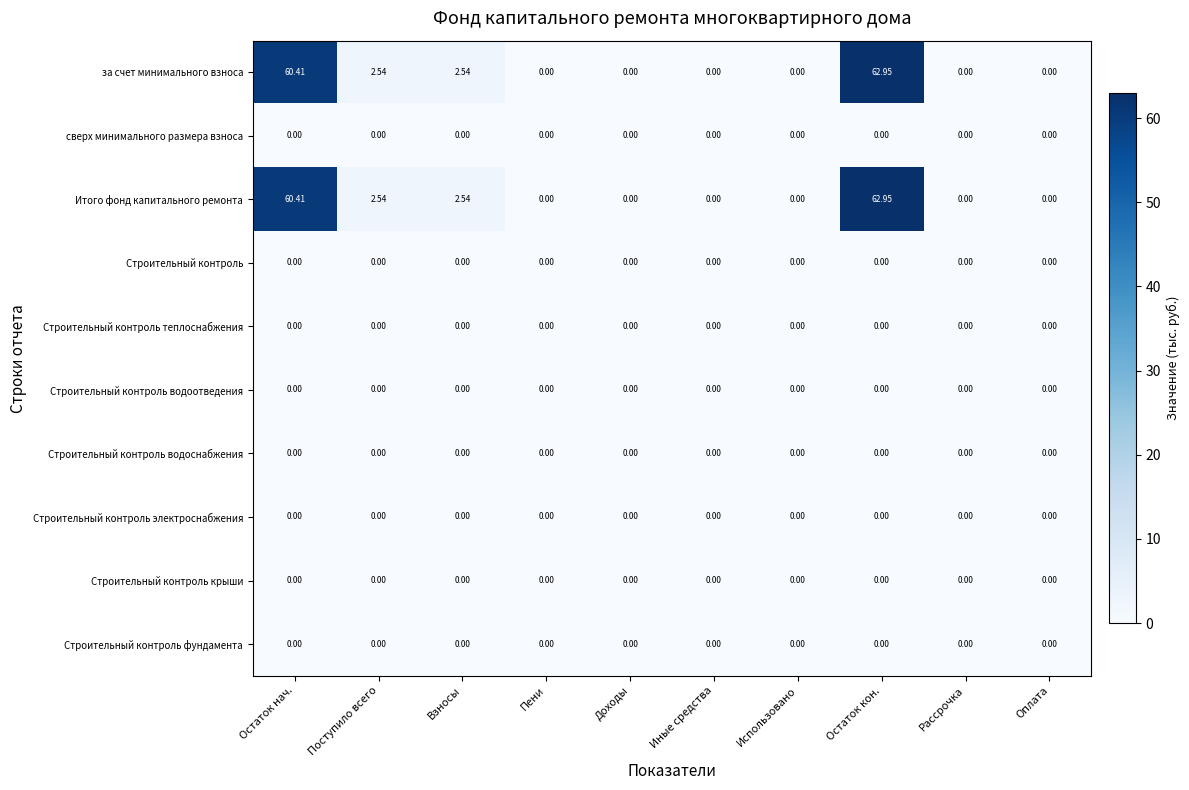

At which category does the chart reach its peak across all series?

Остаток кон.